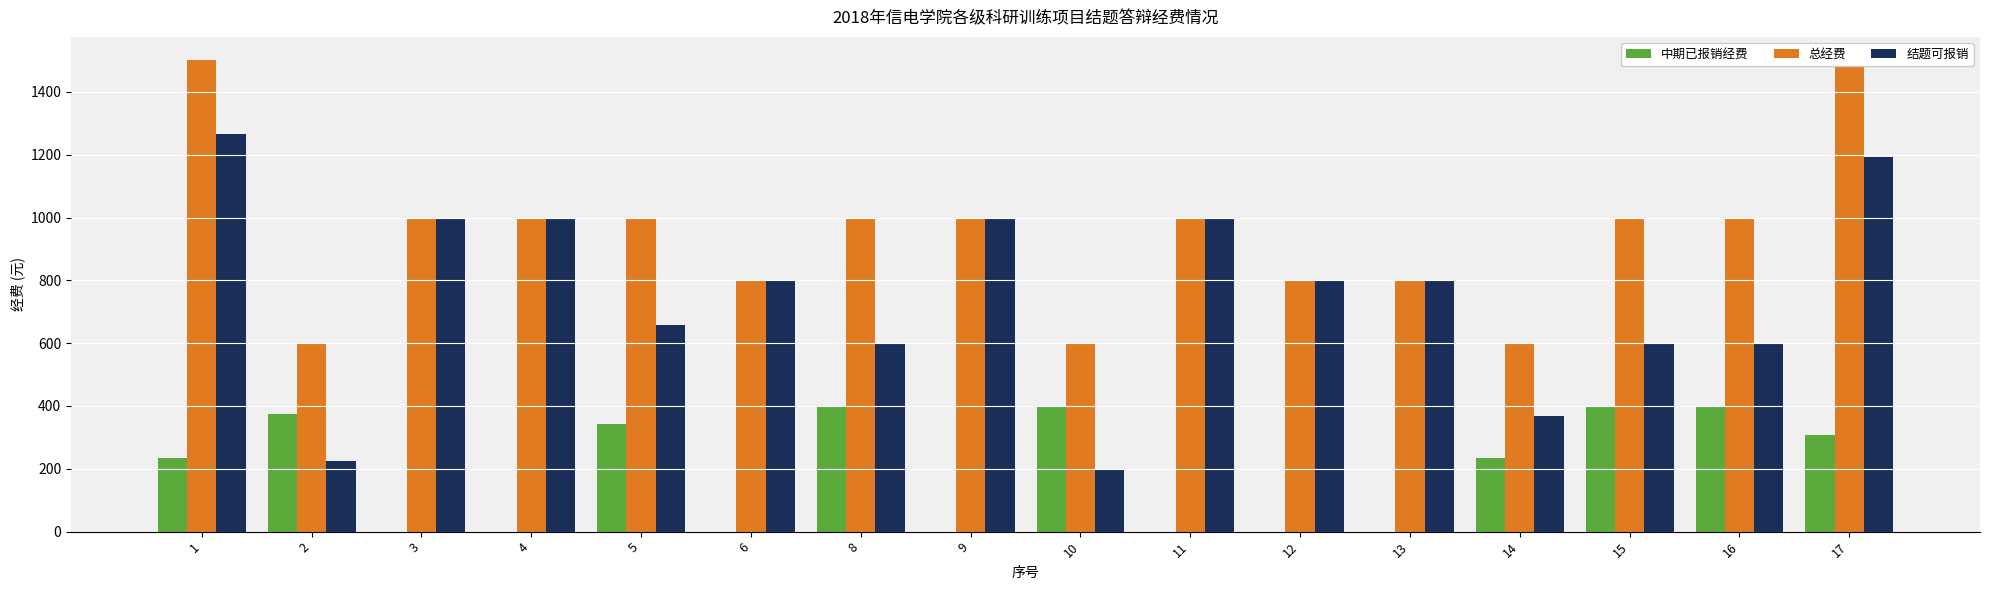

The value of 结题可报销 at 15 is 600.0. True or false?

True